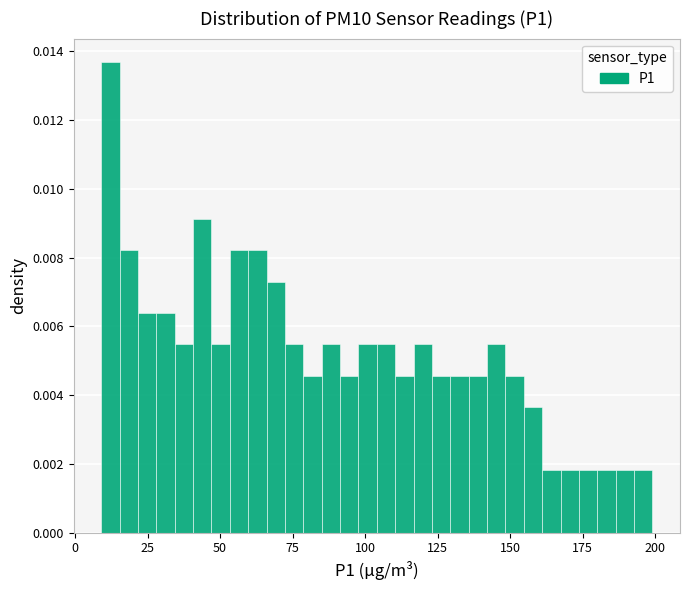

Read against the x-axis, roughly where is the centre of the tallest bar?

10